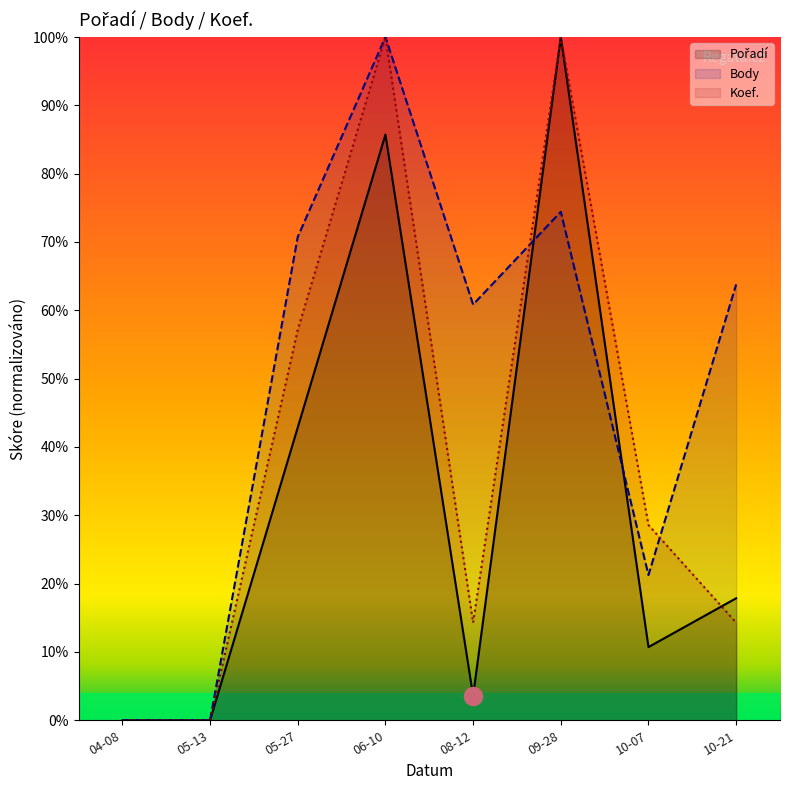

Which series has the largest range (max minus min)?

Pořadí